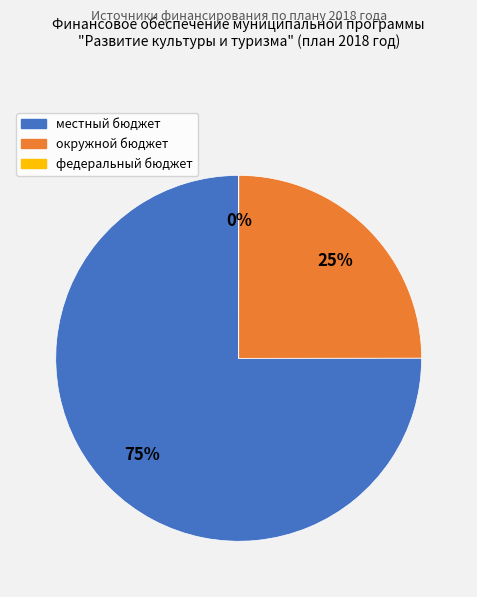

To the nearest percent, what is the average slice percentage?

33%